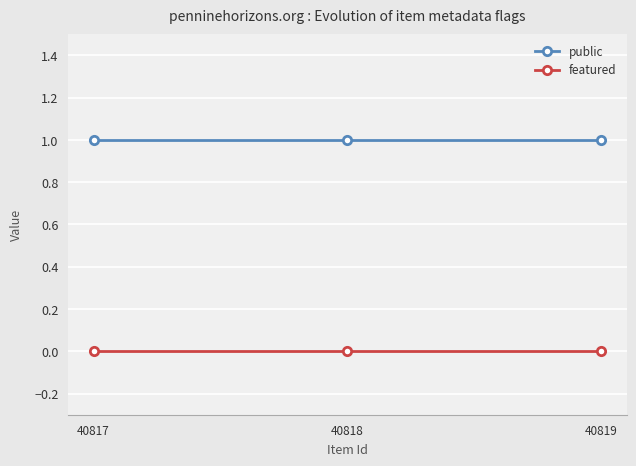

What is the total value across all series at 40817?

1